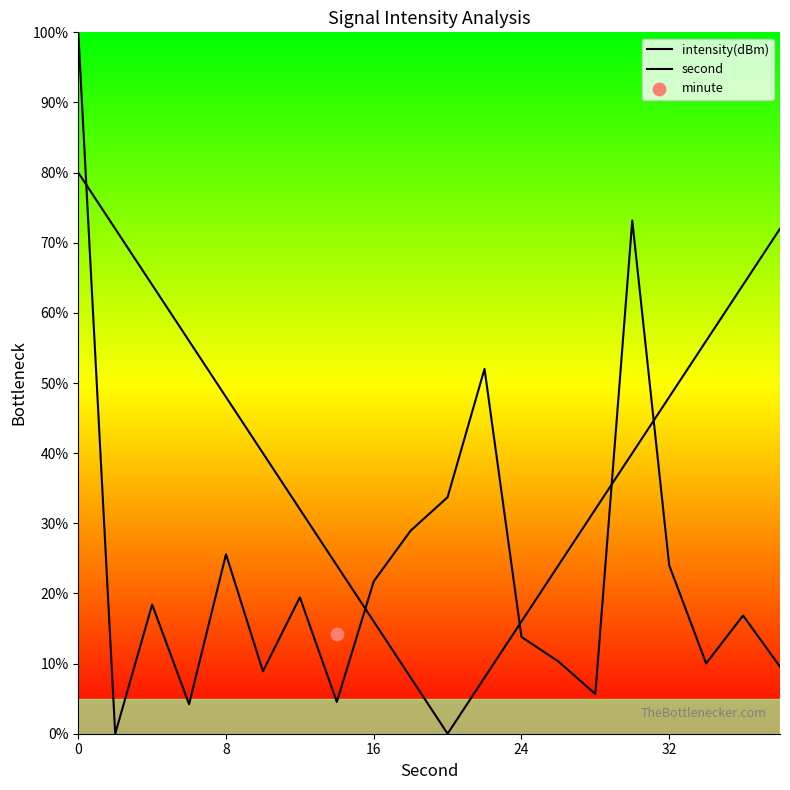

Which series reaches the minimum Y coordinate?

intensity(dBm)